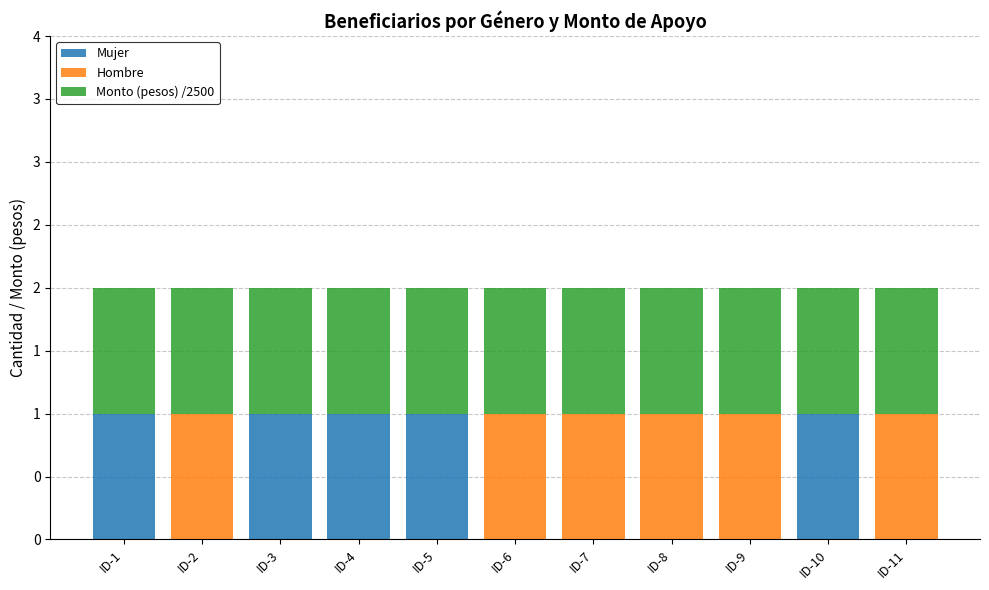

What are all the series names shown in the legend?

Mujer, Hombre, Monto (pesos) /2500